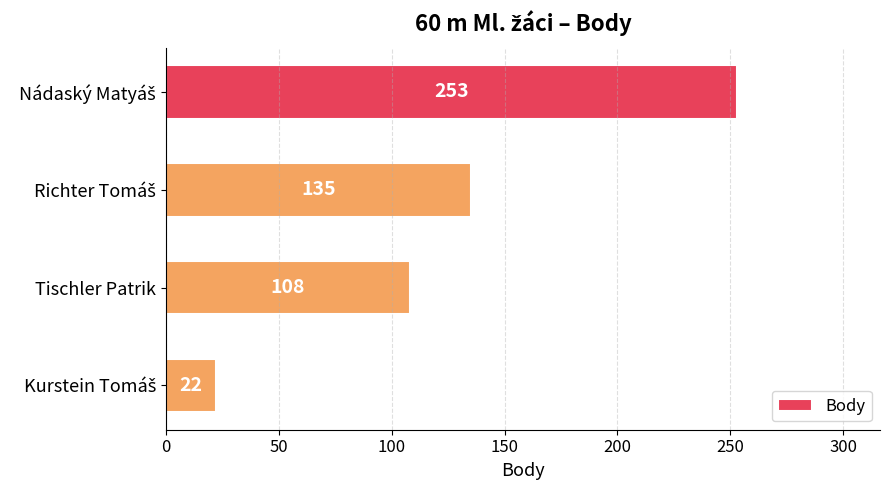

The chart shows a value of 166 at Tischler Patrik. True or false?

False